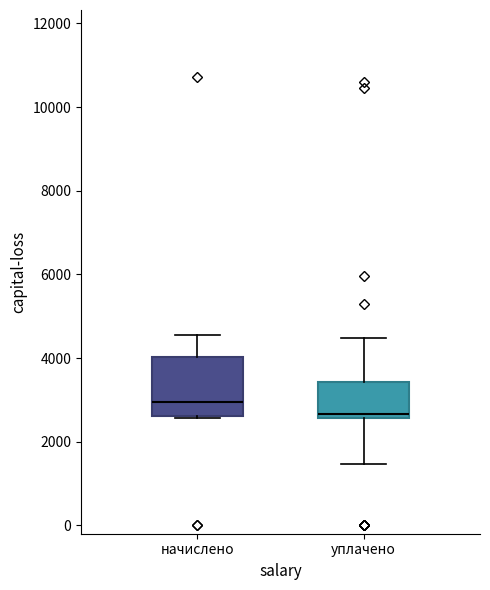

Which box's median line is the highest?

начислено